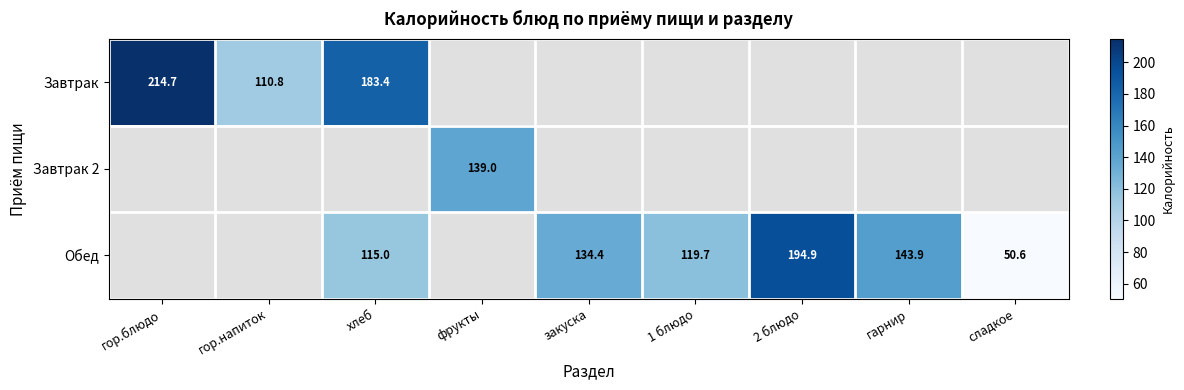

Is it true that Завтрак equals 183.4 at хлеб?

True